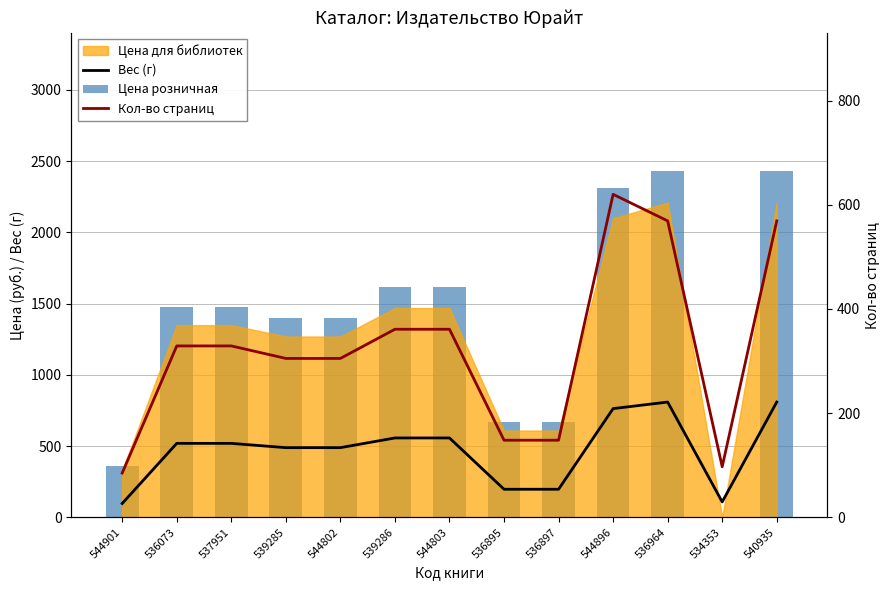

What is the sum of all Вес (г) values?

6110